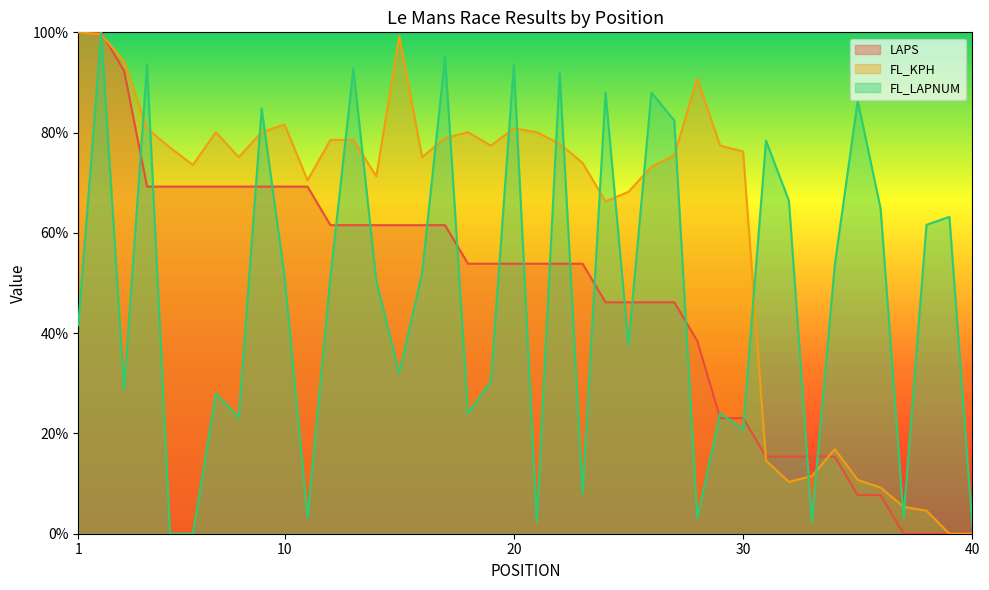

What is the sum of the LAPS values at 23 and 11?

123.1